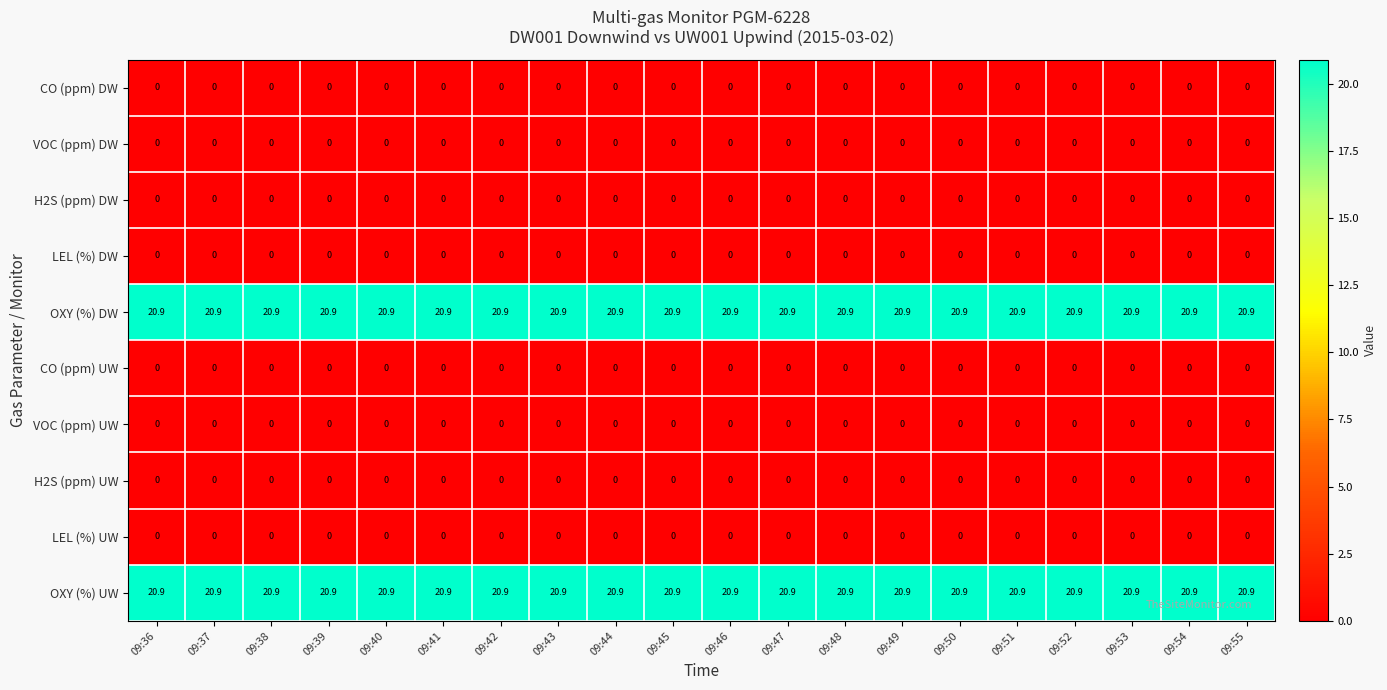

What is the difference between the highest and lowest values at 09:42?

20.9